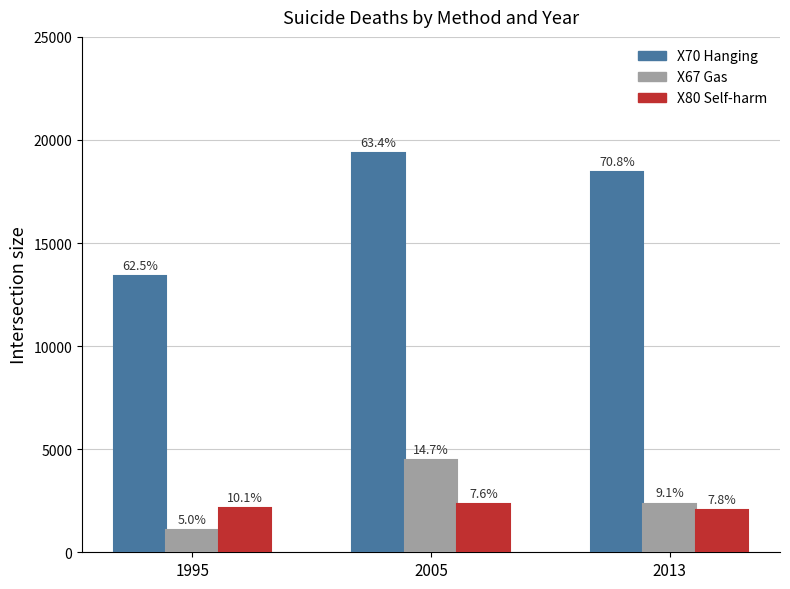

Reading right to left, extract all data points from this chart.

X70 Hanging: 18455	19365	13379
X67 Gas: 2361	4494	1070
X80 Self-harm: 2040	2333	2159